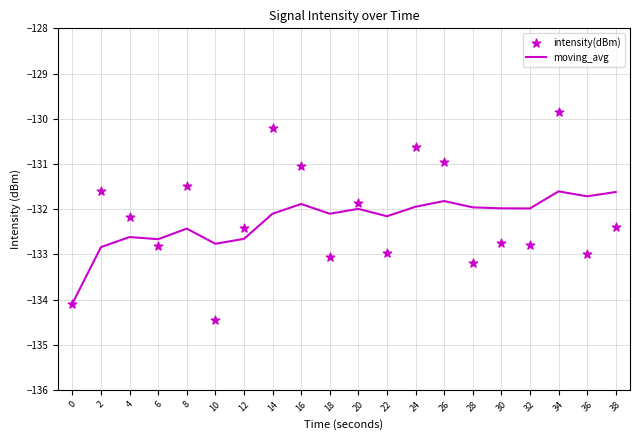

Which series contains the lowest Y value?

intensity(dBm)